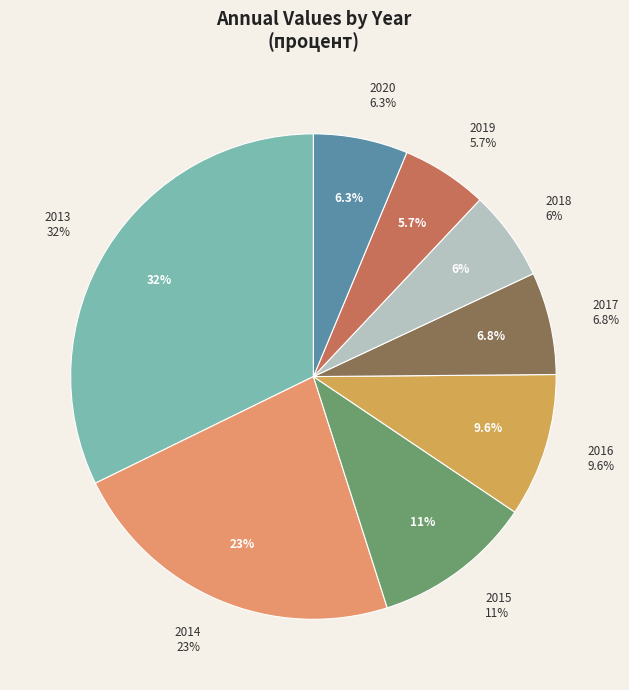

How much of the chart is everything except 2017?

93.2%